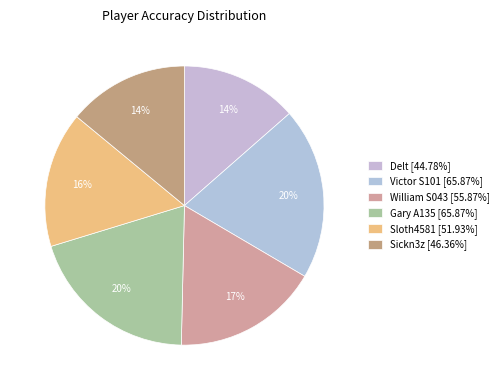

What is the change in value from Gary A135 to Sloth4581?

-13.9